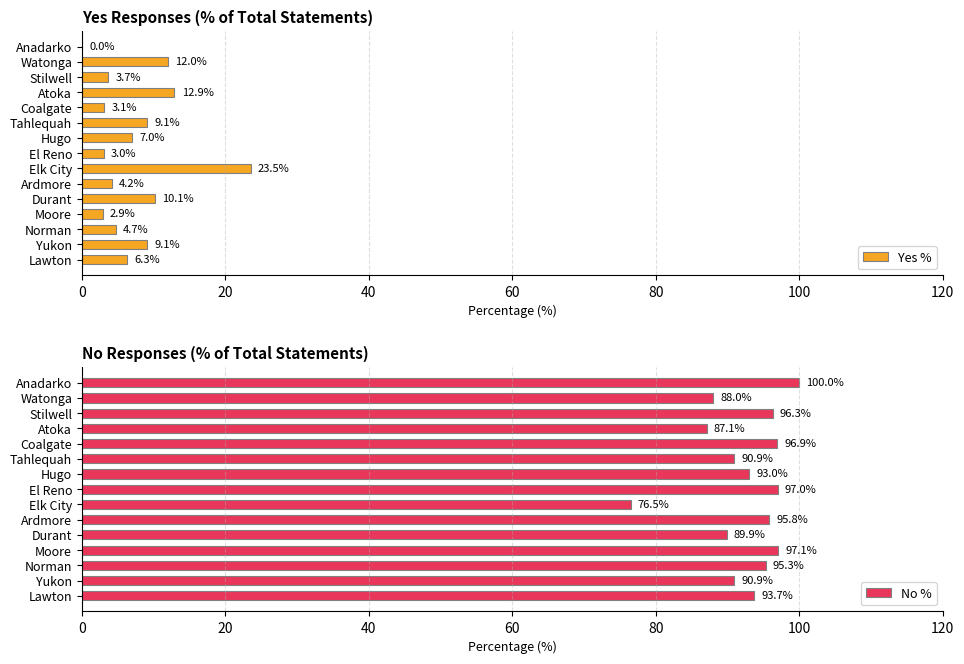

What is the difference between the maximum and minimum values in the No % series?

23.5